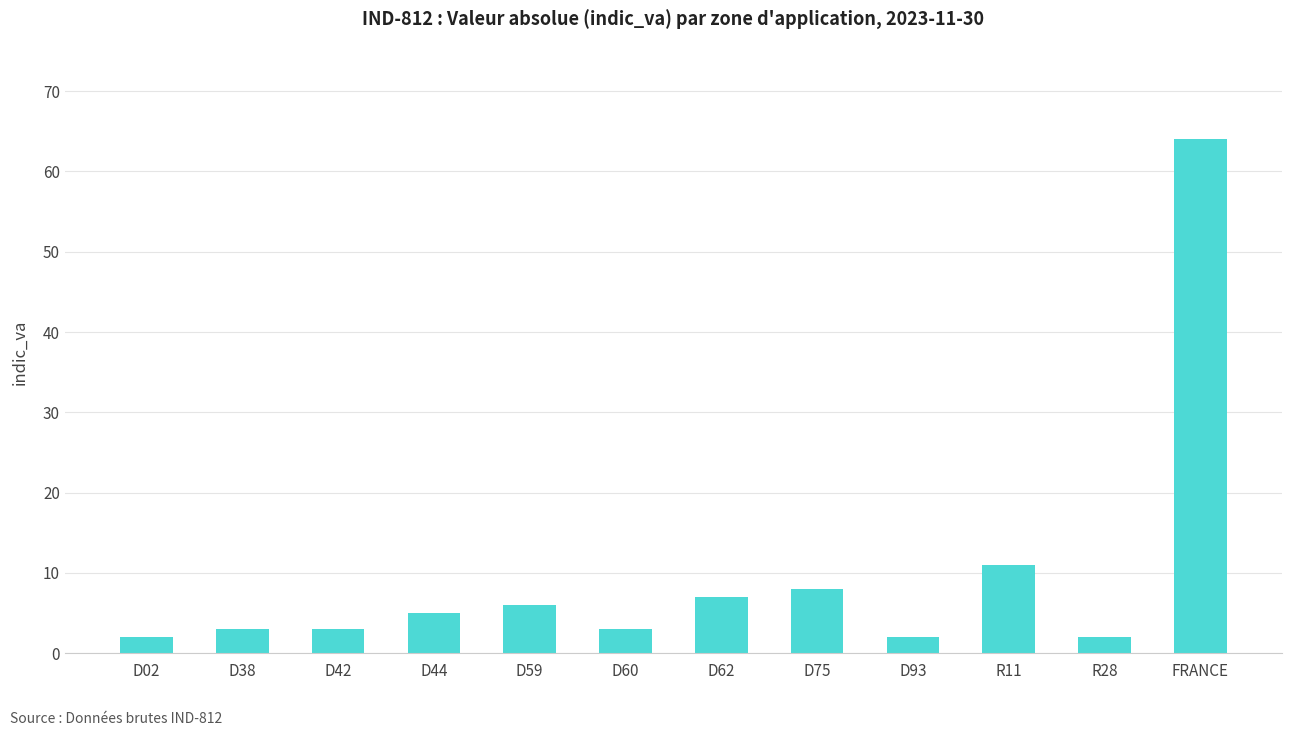

What is the sum of all values?

116